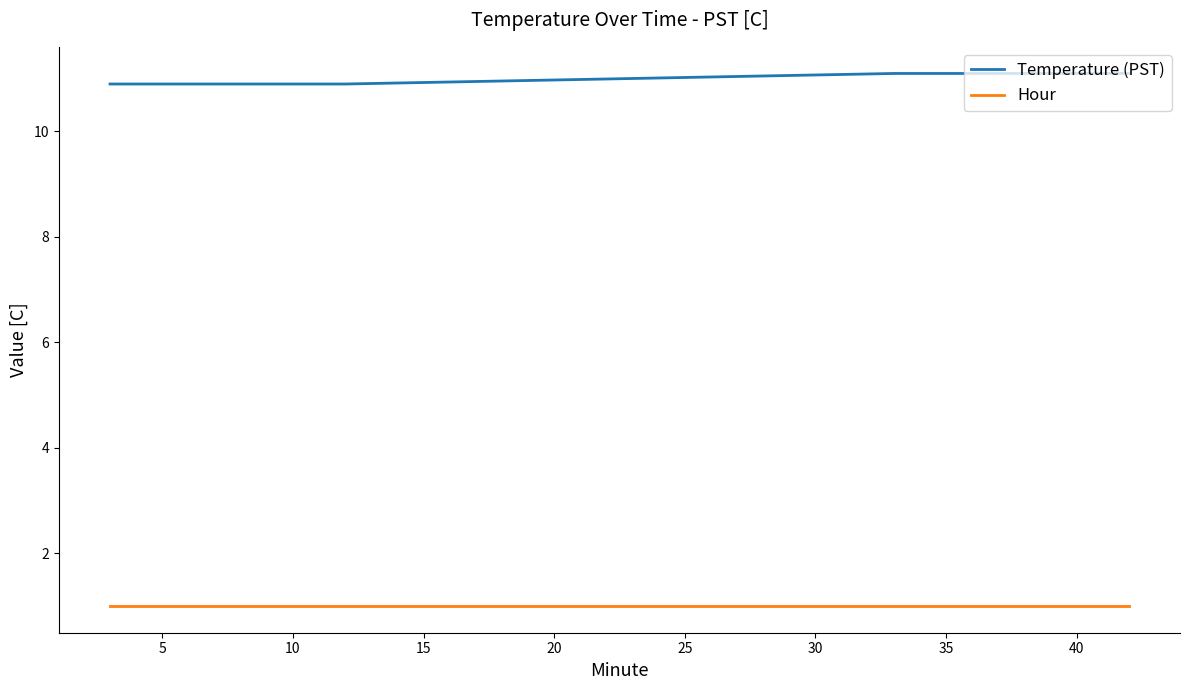

What is the maximum value shown in the chart?

11.1